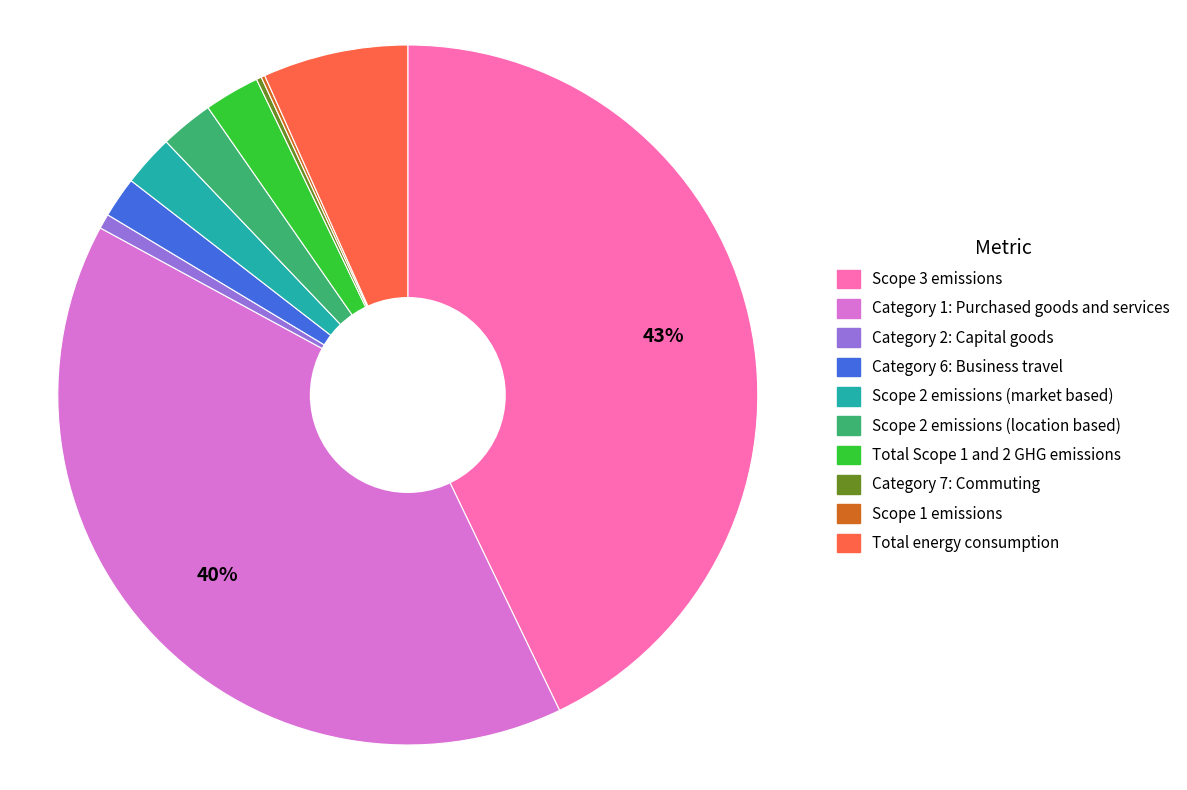

To the nearest percent, what is the difference between the largest and smallest slice percentages?

43%